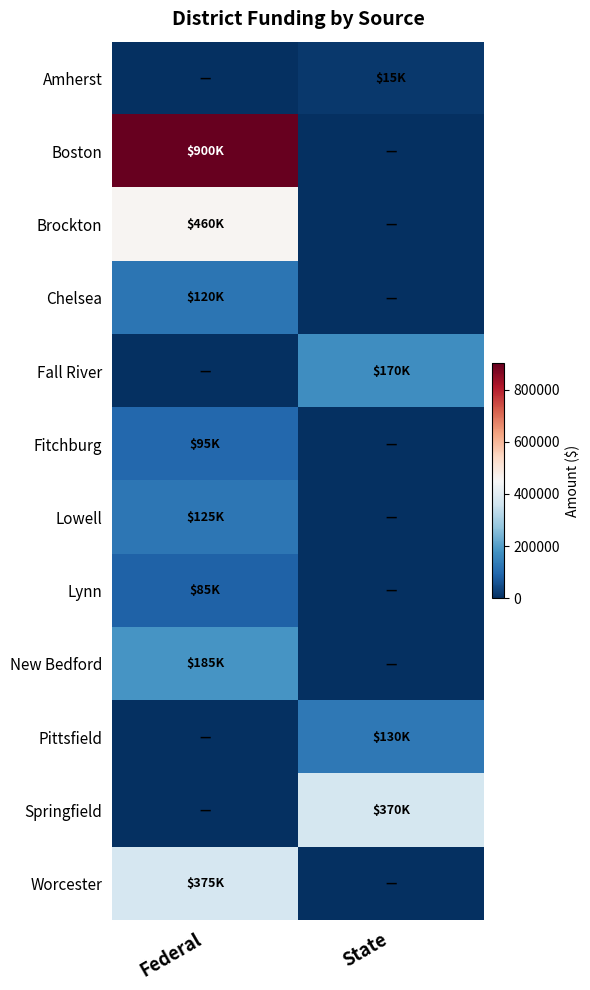

At which category does the chart reach its peak across all series?

Federal